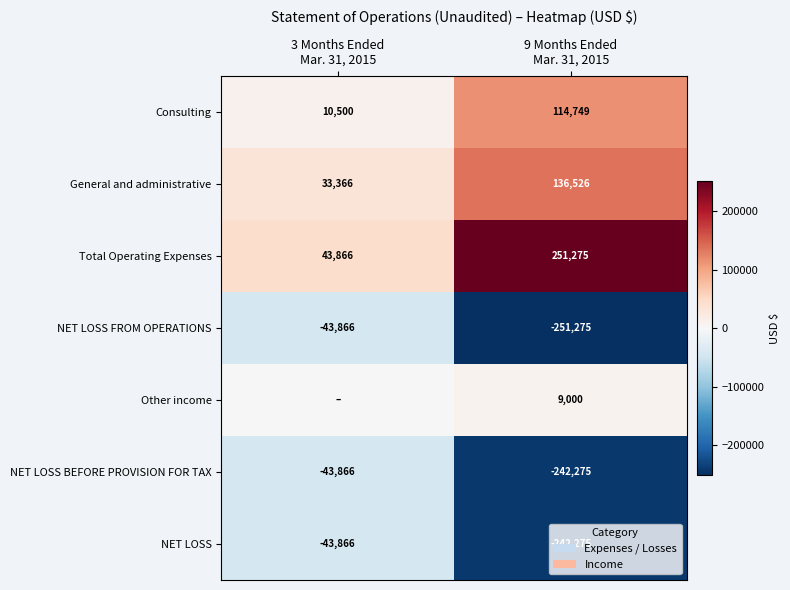

What is the sum of all NET LOSS FROM OPERATIONS values?

-295141